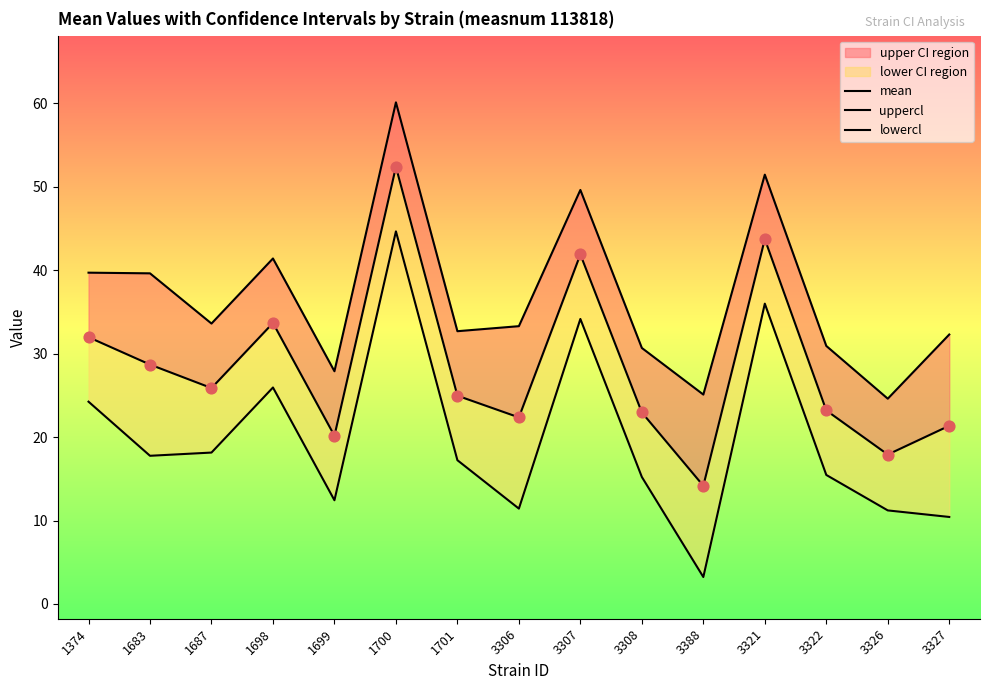

At which category is the sum across all series the highest?

1700